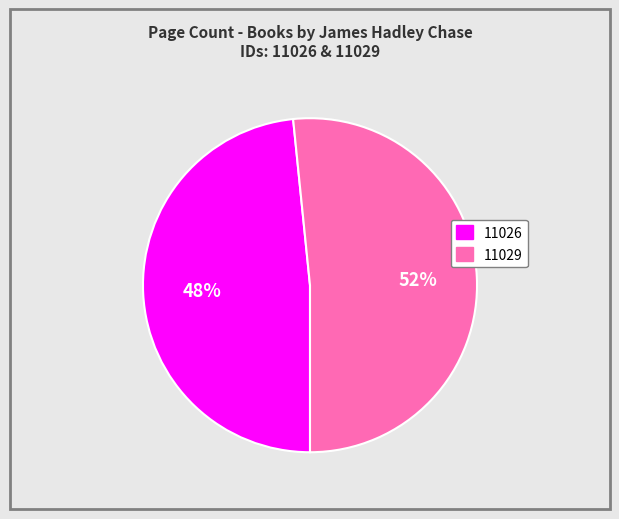

Is there a majority slice in this chart?

Yes